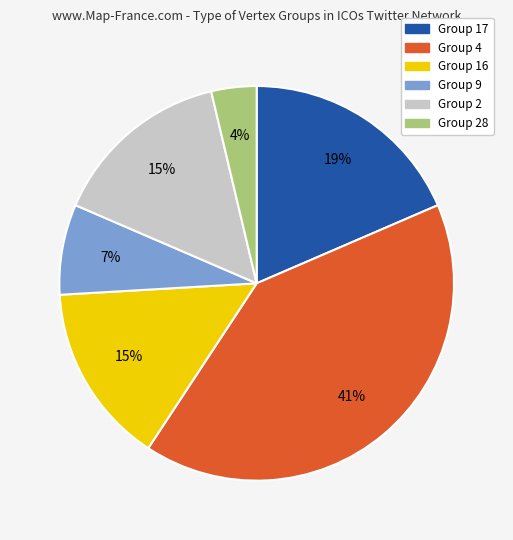

Does any single category account for the majority?

No